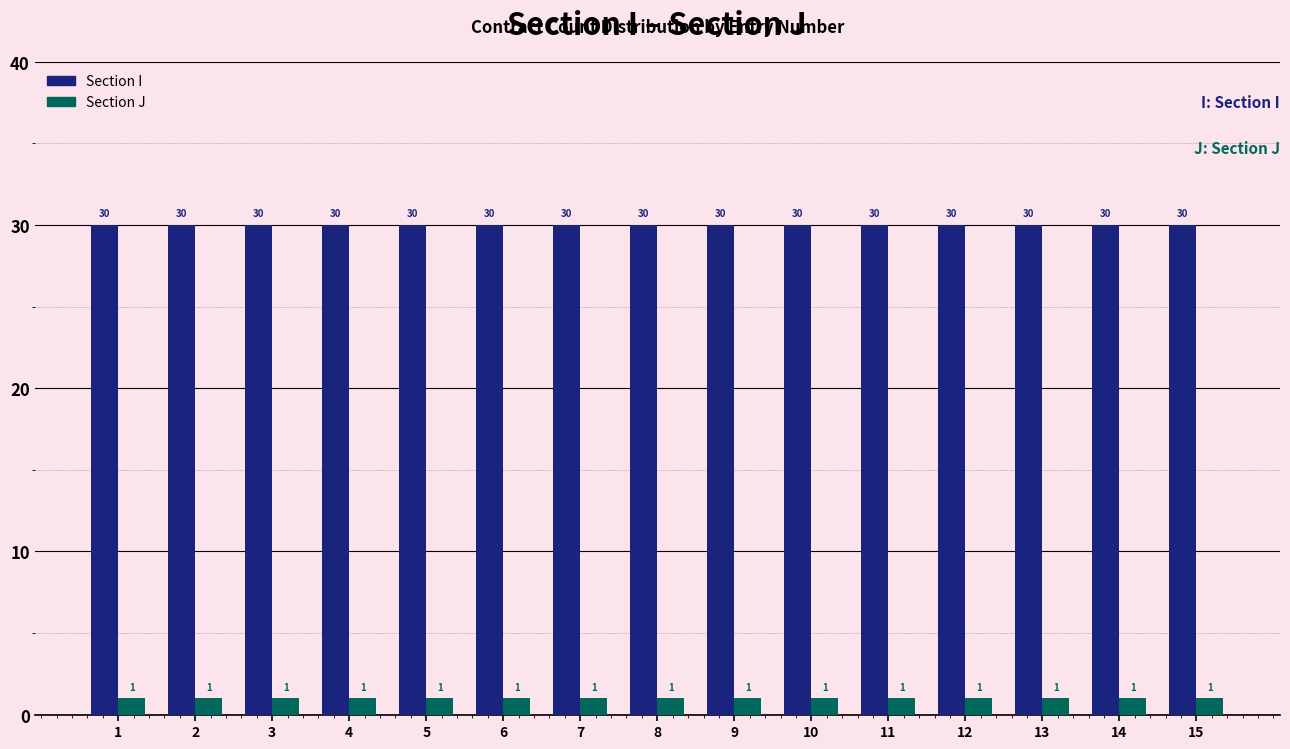

What is the difference between the highest and lowest values at 2?

29